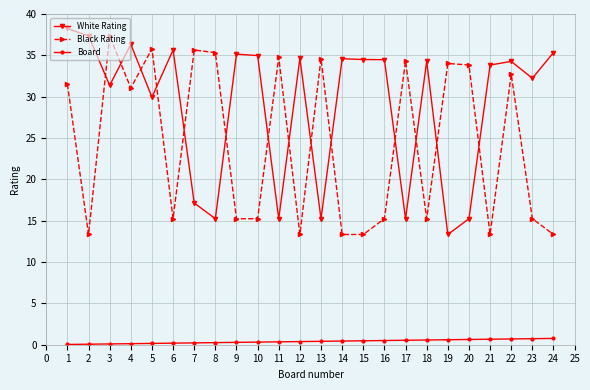

True or false: Black Rating and Board intersect in this chart.

False